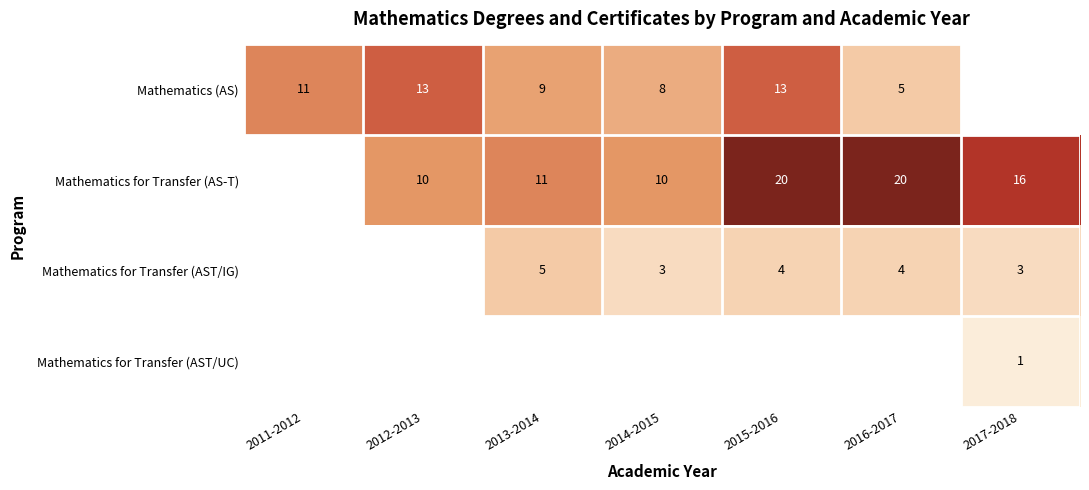

Is the value of Mathematics for Transfer (AST/IG) at 2013-2014 greater than the value of Mathematics for Transfer (AS-T) at 2015-2016?

No